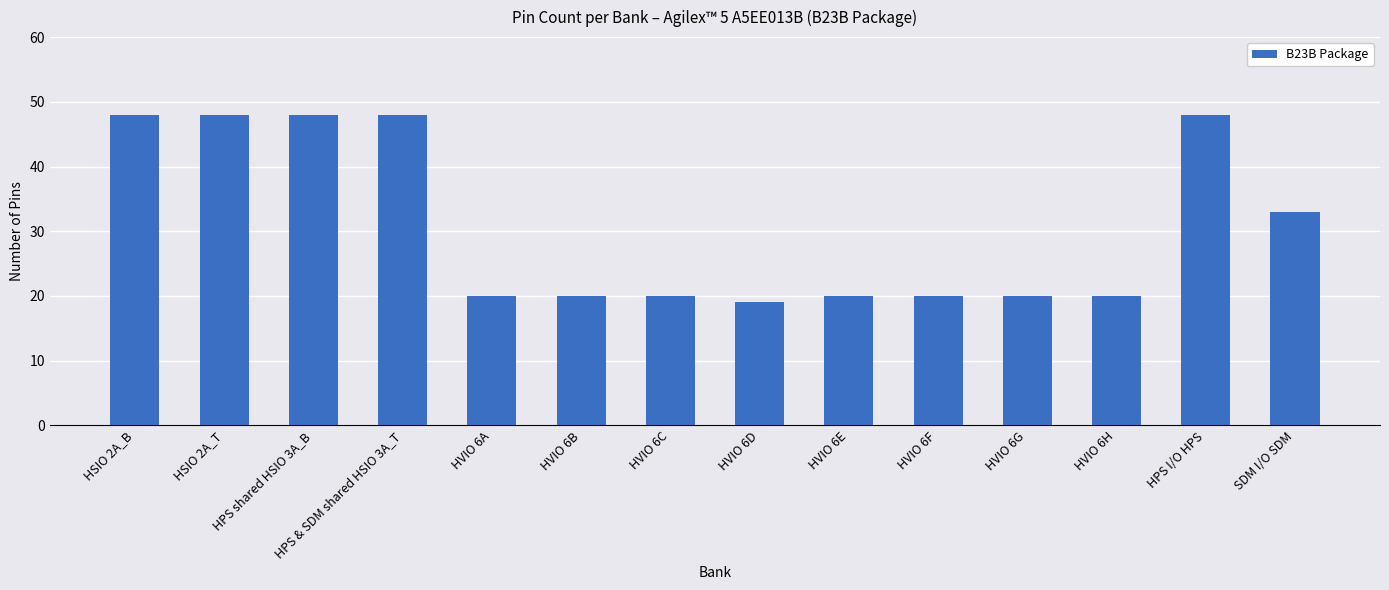

Count the number of data series in this chart.

1